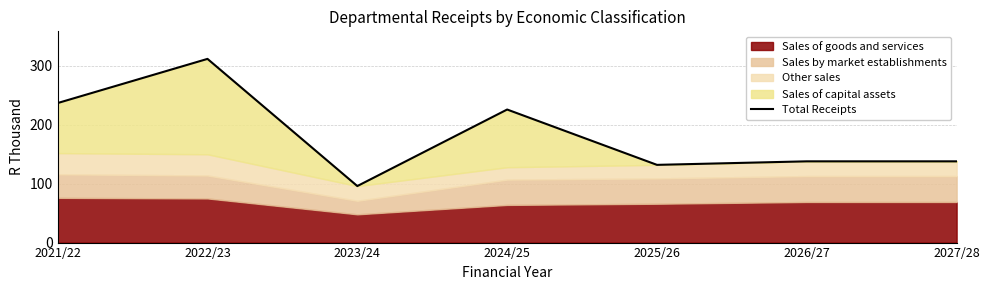

Read the value at 2026/27.

138